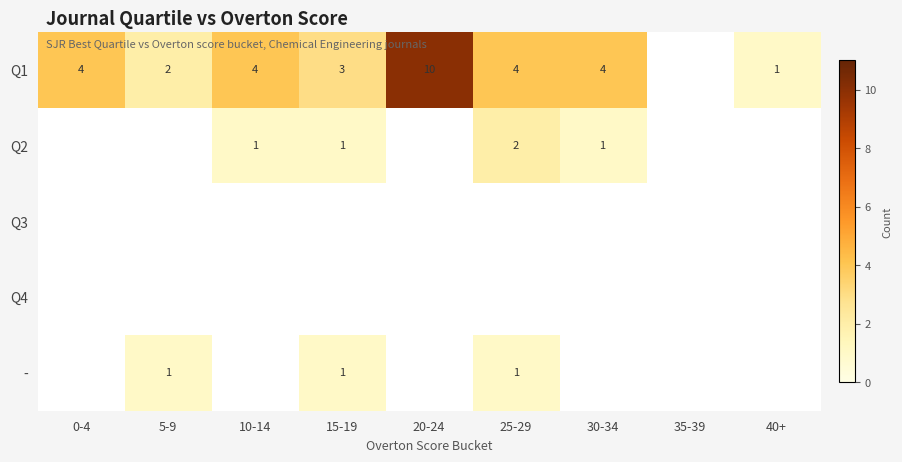

The - series shows 1.0 at 25-29. True or false?

True